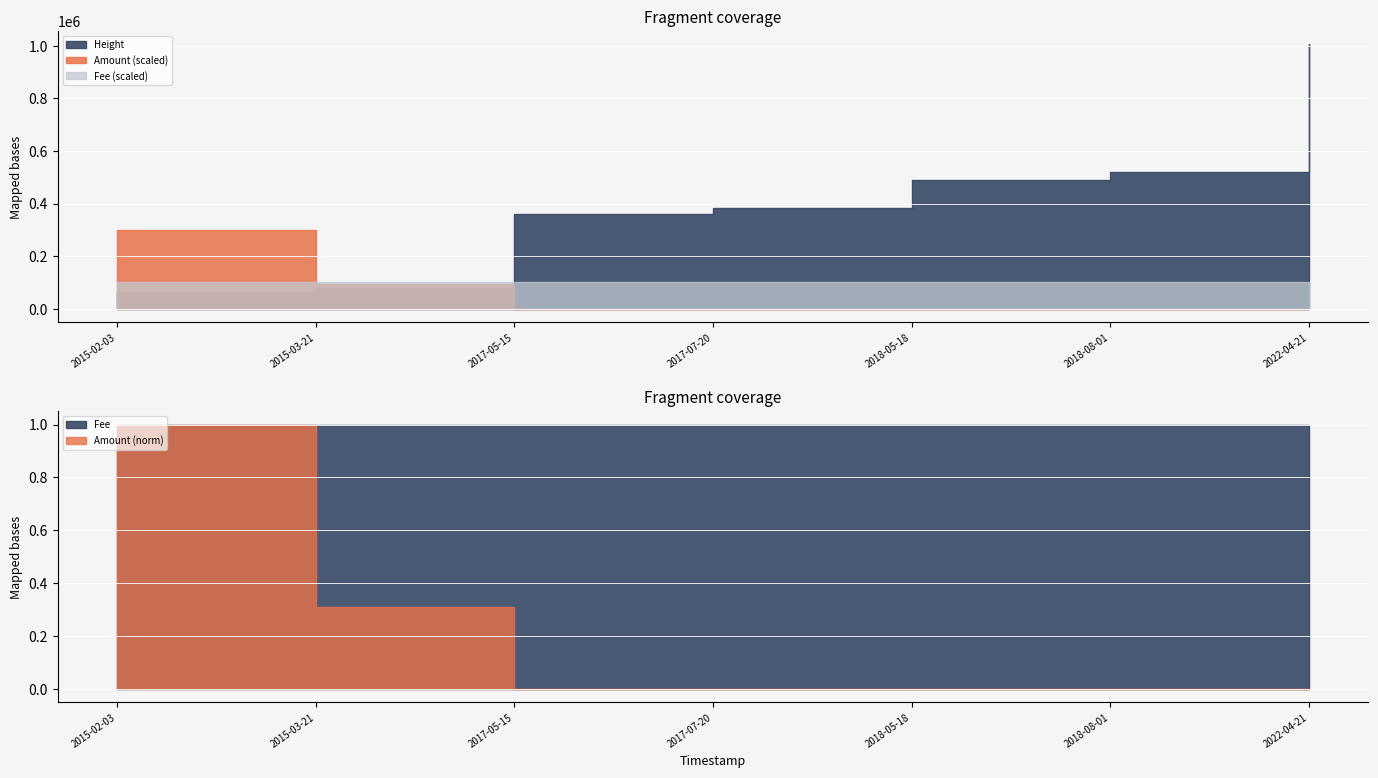

True or false: Fee has more than 0 points higher than both neighbors.

False